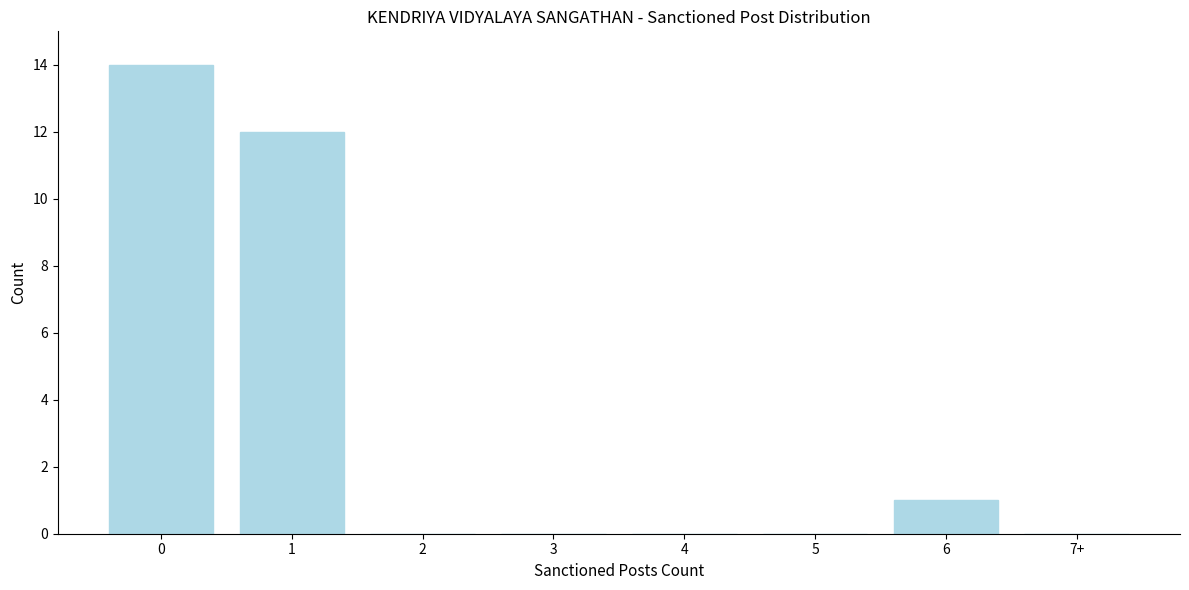

Reading left to right, extract all data points from this chart.

0=14	1=12	2=0	3=0	4=0	5=0	6=1	7+=0